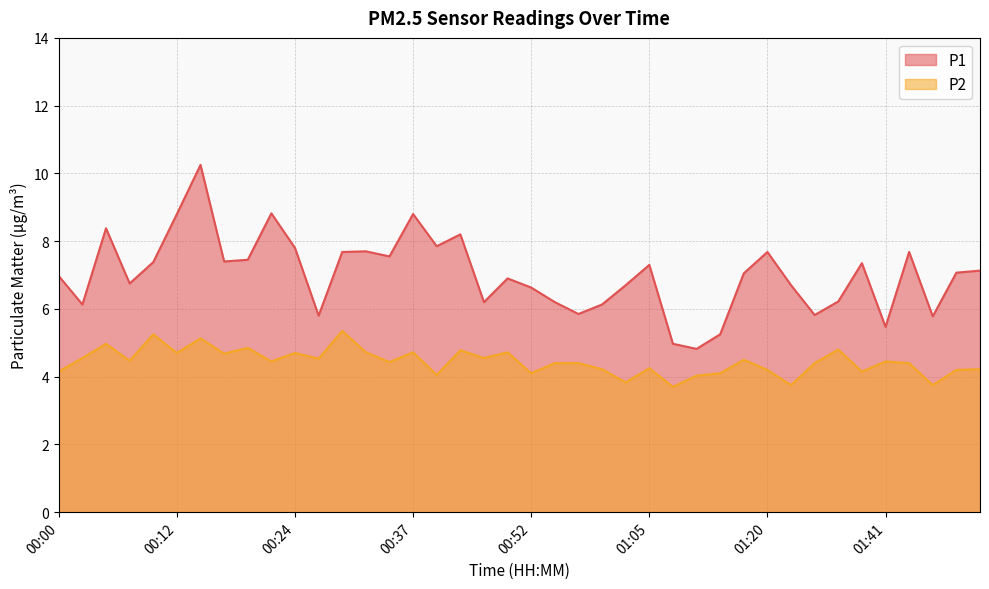

Reading right to left, what are all the values shown in this chart?

P1: 02:00=7.1	01:57=7.1	01:55=5.8	01:44=7.7	01:41=5.5	01:39=7.3	01:36=6.2	01:33=5.8	01:28=6.7	01:20=7.7	01:14=7.0	01:12=5.2	01:09=4.8	01:07=5.0	01:05=7.3	01:02=6.7	01:00=6.1	00:57=5.8	00:55=6.2	00:52=6.6	00:47=6.9	00:44=6.2	00:42=8.2	00:39=7.8	00:37=8.8	00:34=7.5	00:32=7.7	00:29=7.7	00:27=5.8	00:24=7.8	00:22=8.8	00:20=7.5	00:17=7.4	00:15=10.2	00:12=8.8	00:10=7.4	00:07=6.8	00:05=8.4	00:02=6.1	00:00=7.0
P2: 02:00=4.2	01:57=4.2	01:55=3.8	01:44=4.4	01:41=4.5	01:39=4.2	01:36=4.8	01:33=4.4	01:28=3.8	01:20=4.2	01:14=4.5	01:12=4.1	01:09=4.0	01:07=3.7	01:05=4.2	01:02=3.8	01:00=4.2	00:57=4.4	00:55=4.4	00:52=4.1	00:47=4.7	00:44=4.5	00:42=4.8	00:39=4.0	00:37=4.7	00:34=4.4	00:32=4.7	00:29=5.3	00:27=4.5	00:24=4.7	00:22=4.5	00:20=4.8	00:17=4.7	00:15=5.1	00:12=4.7	00:10=5.2	00:07=4.5	00:05=5.0	00:02=4.5	00:00=4.2